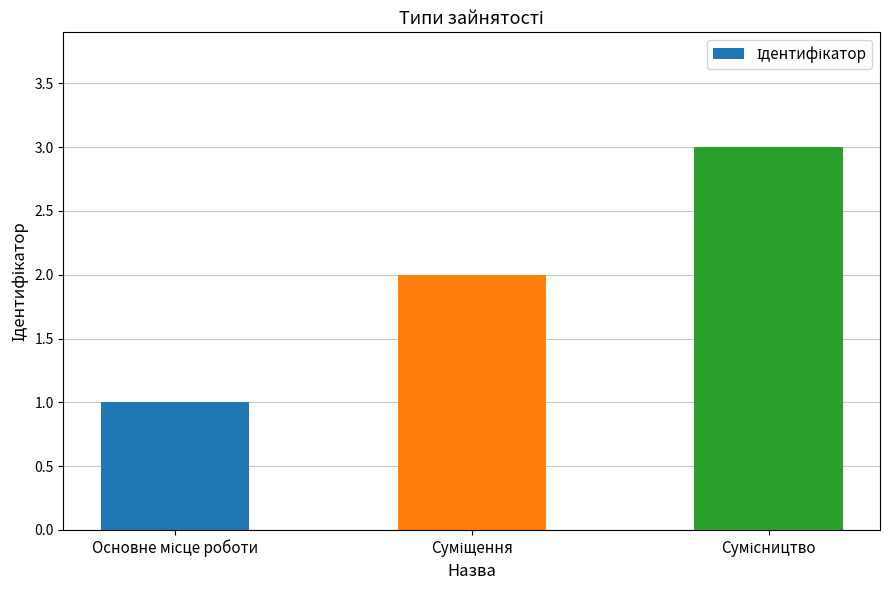

What is the sum of all values?

6